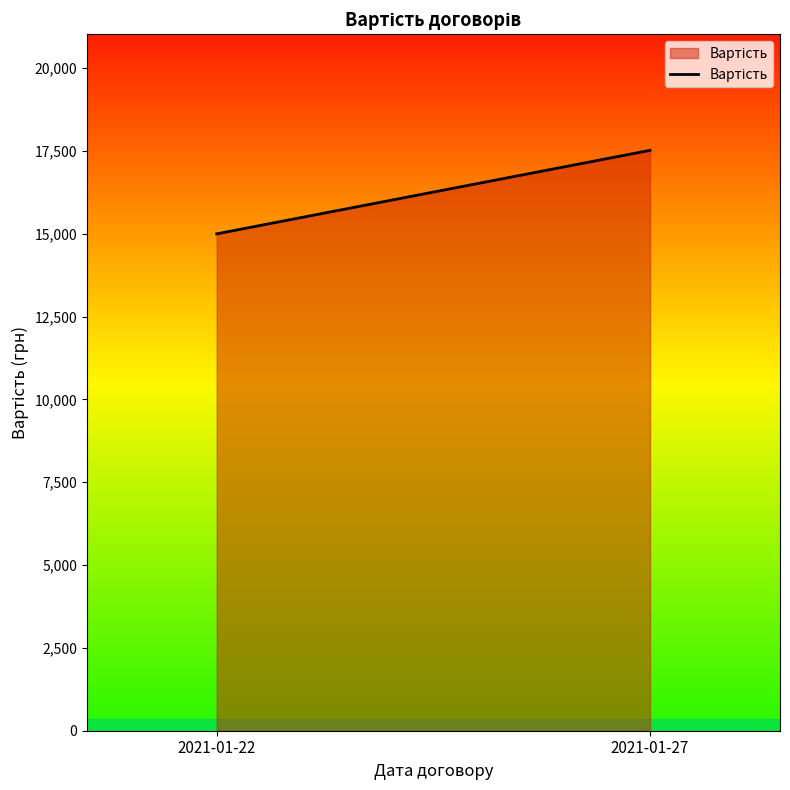

List the labels in order of value, smallest first.

2021-01-22, 2021-01-27